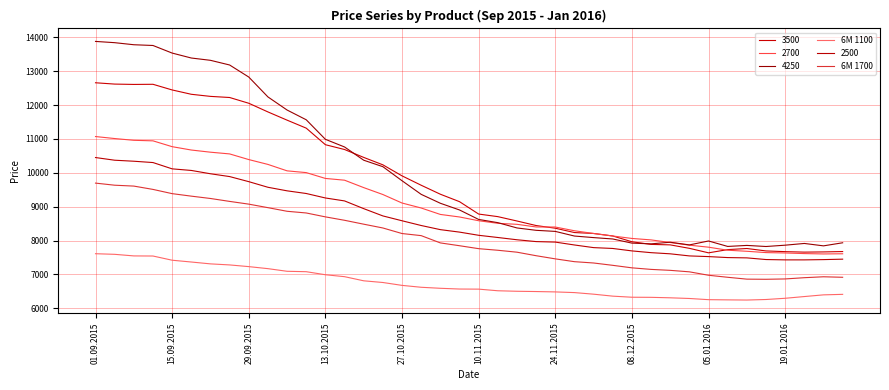

What is the sum of all 6M 1100 values?

269647